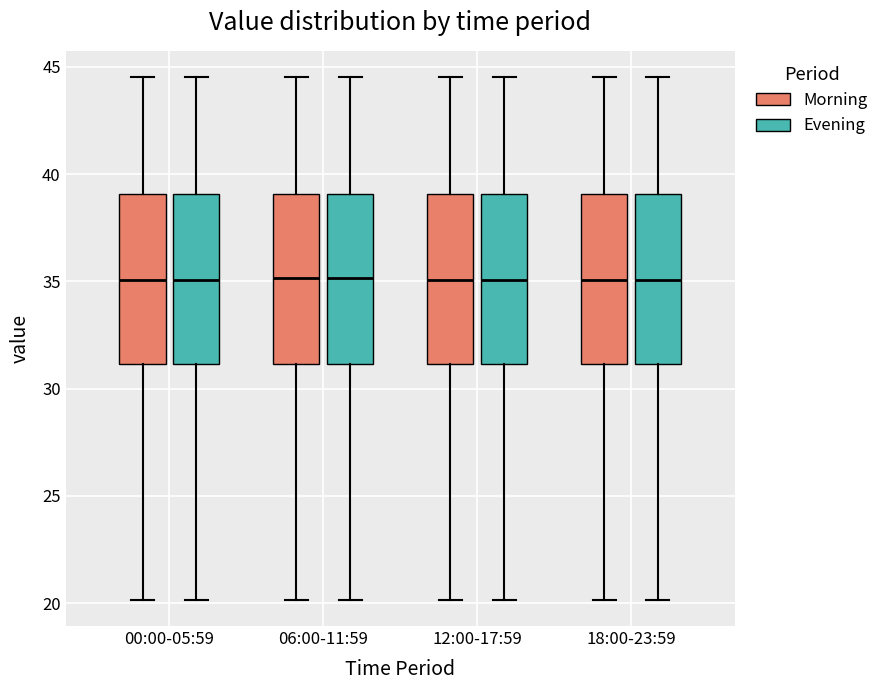

Reading left to right, transcribe this box plot: for each box, give where its median line is, the range the box spans, and where its two whiskers end, as read against the y-axis. The values are not printed on the chart, so give them approximately, as read against the axis.

00:00-05:59 (Morning): median 35.0, box 31.0 to 39.0, whiskers 20.0 to 44.5
00:00-05:59 (Evening): median 35.0, box 31.0 to 39.0, whiskers 20.0 to 44.5
06:00-11:59 (Morning): median 35.0, box 31.0 to 39.0, whiskers 20.0 to 44.5
06:00-11:59 (Evening): median 35.0, box 31.0 to 39.0, whiskers 20.0 to 44.5
12:00-17:59 (Morning): median 35.0, box 31.0 to 39.0, whiskers 20.0 to 44.5
12:00-17:59 (Evening): median 35.0, box 31.0 to 39.0, whiskers 20.0 to 44.5
18:00-23:59 (Morning): median 35.0, box 31.0 to 39.0, whiskers 20.0 to 44.5
18:00-23:59 (Evening): median 35.0, box 31.0 to 39.0, whiskers 20.0 to 44.5